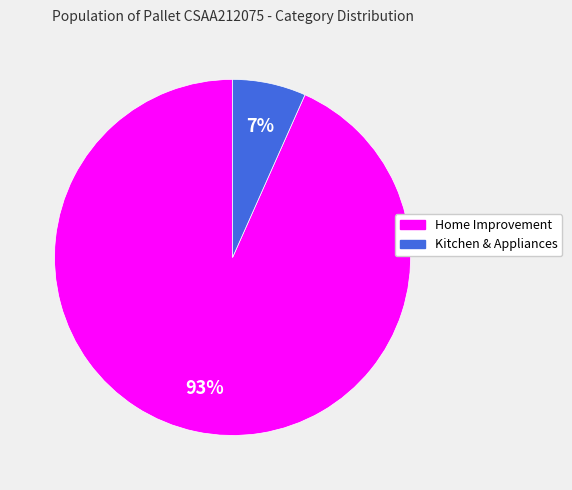

Is the sum of Home Improvement and Kitchen & Appliances greater than half?

Yes